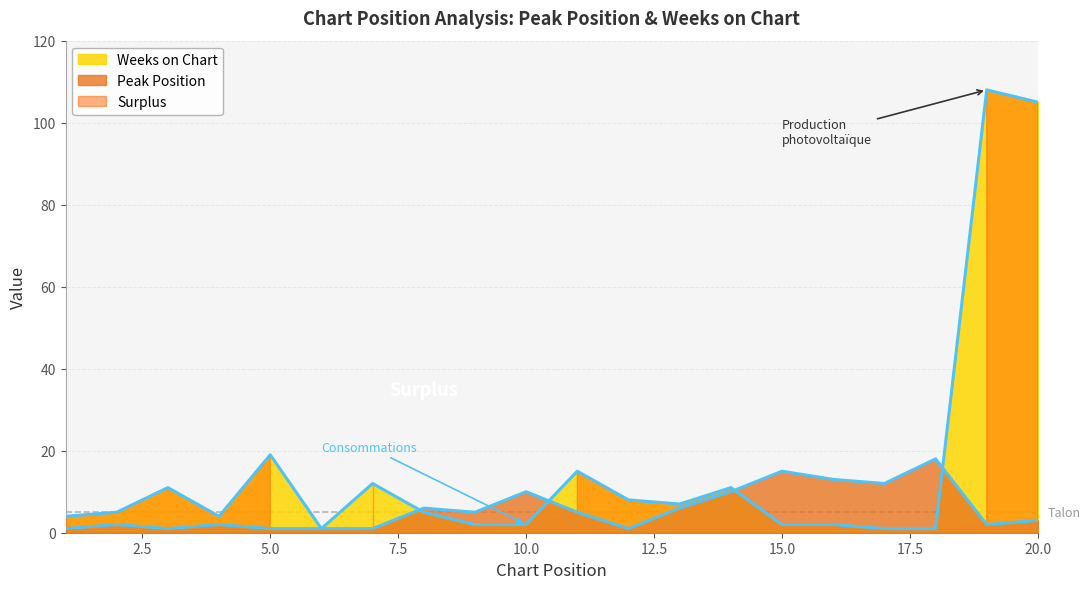

True or false: Weeks on Chart has a value of 11 at 3.

True